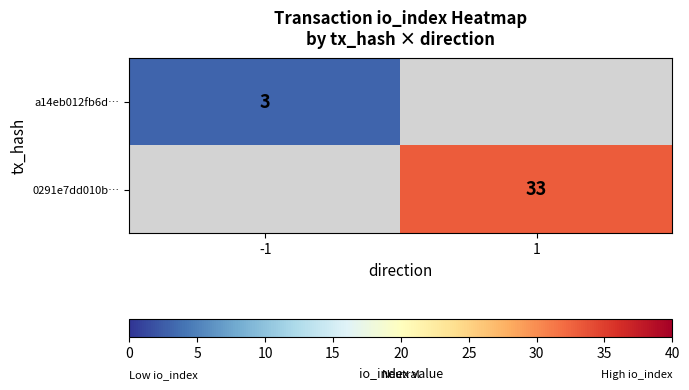

Is the value of 0291e7dd010b… at 1 greater than the value of a14eb012fb6d… at -1?

Yes